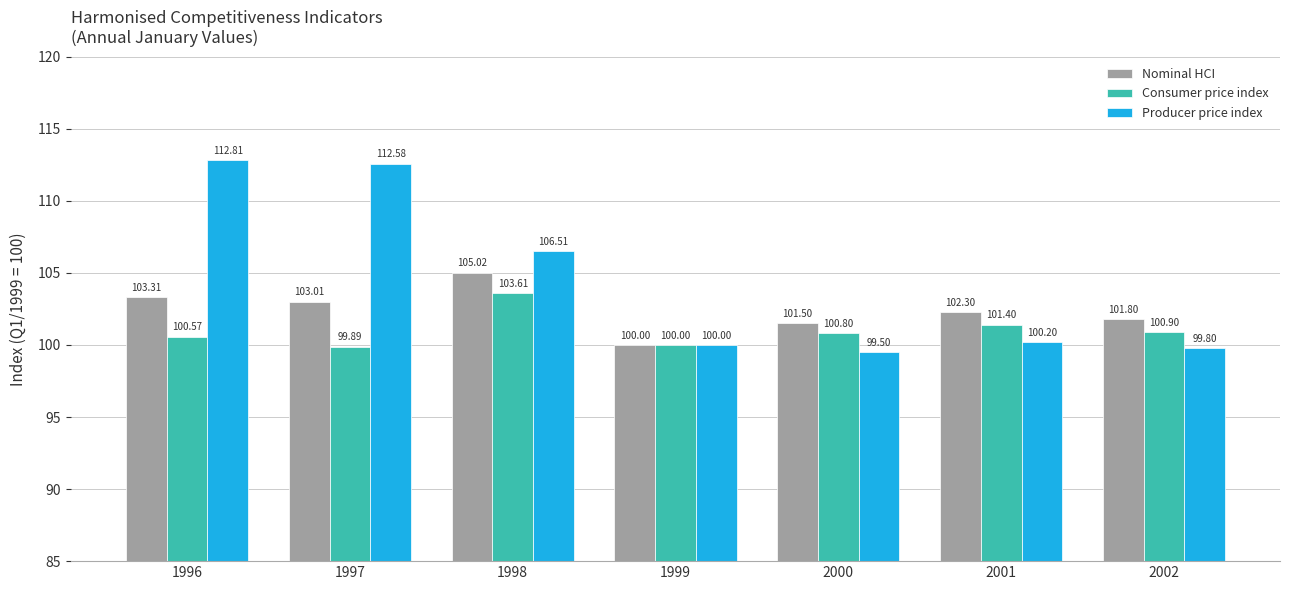

What is the greatest value displayed?

112.8